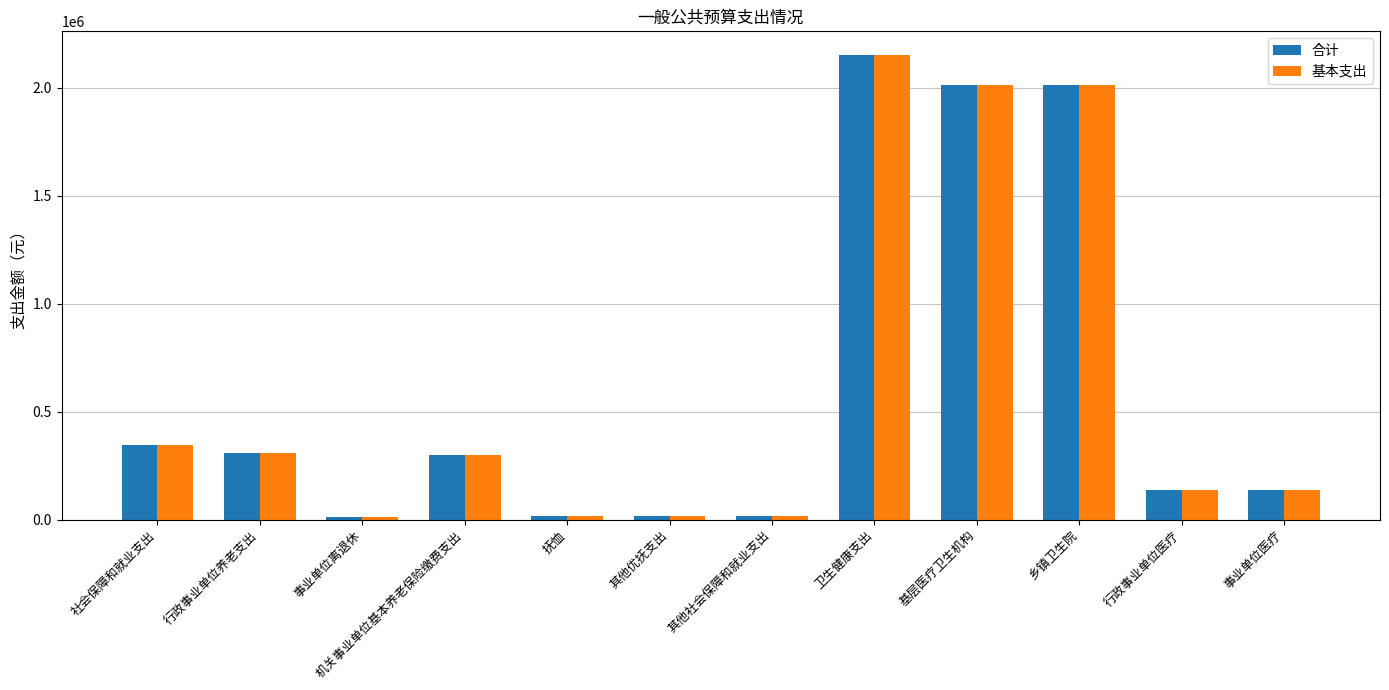

How many data points does each series have?

12